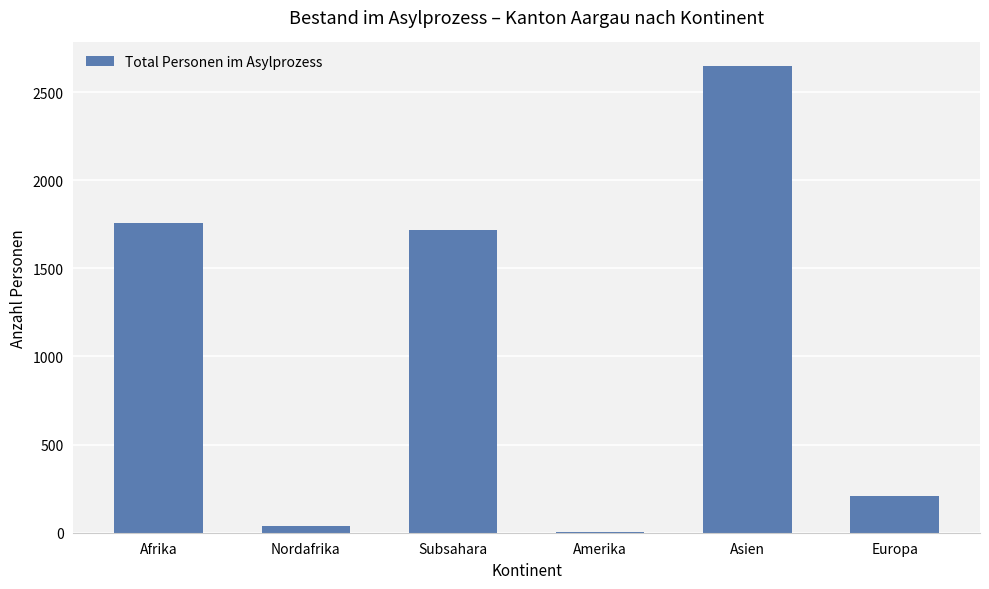

Reading left to right, list all the values displayed in this chart.

1756	36	1720	2	2649	211